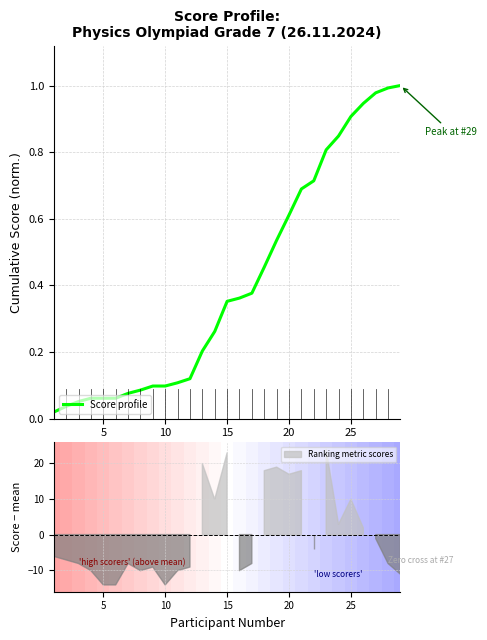

Count the number of categories in the chart.

29